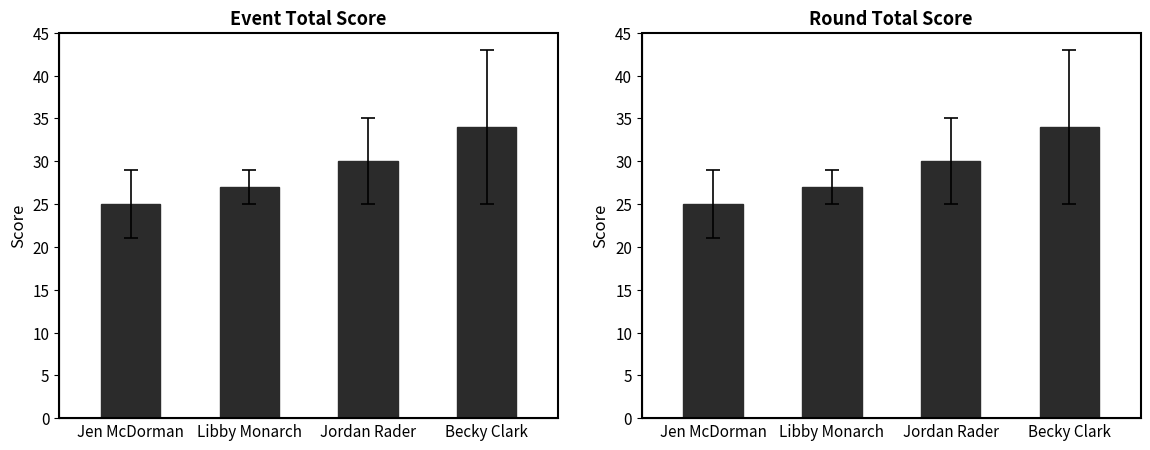

Count the event_total_score values in the range 27 to 34.

3